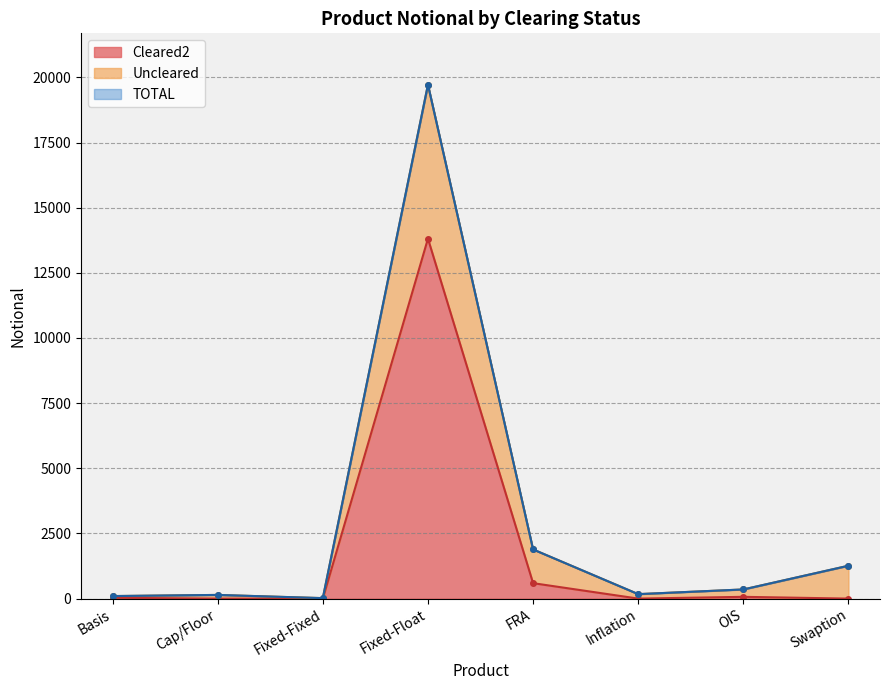

What are all the series names shown in the legend?

Cleared2, Uncleared, TOTAL